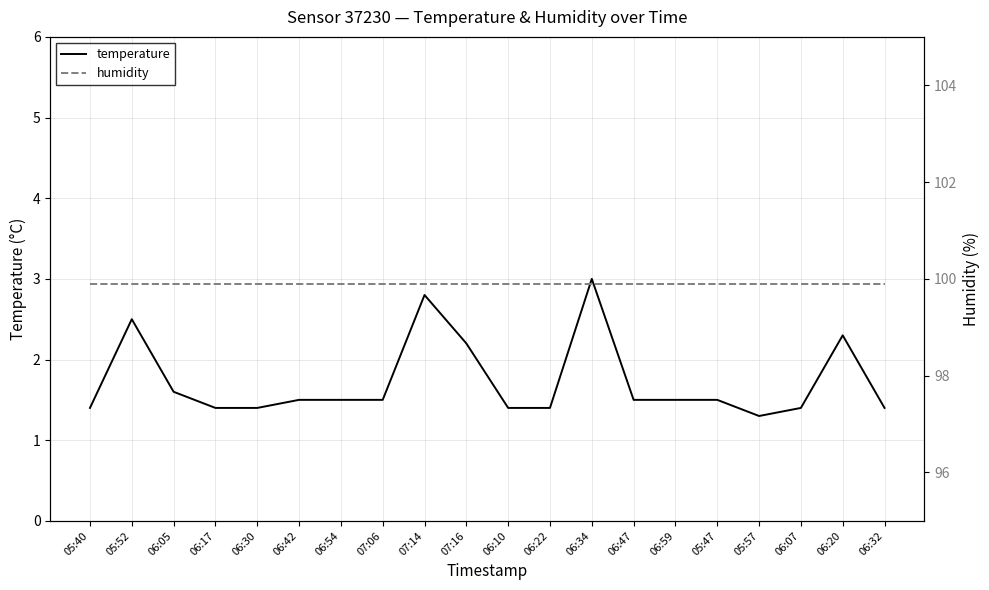

True or false: temperature and humidity intersect in this chart.

False